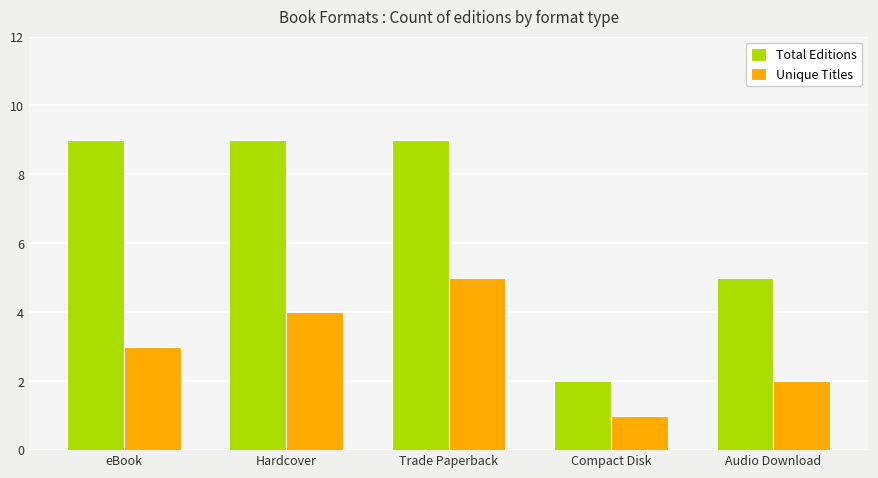

What is the difference between the maximum and minimum values in the Total Editions series?

7